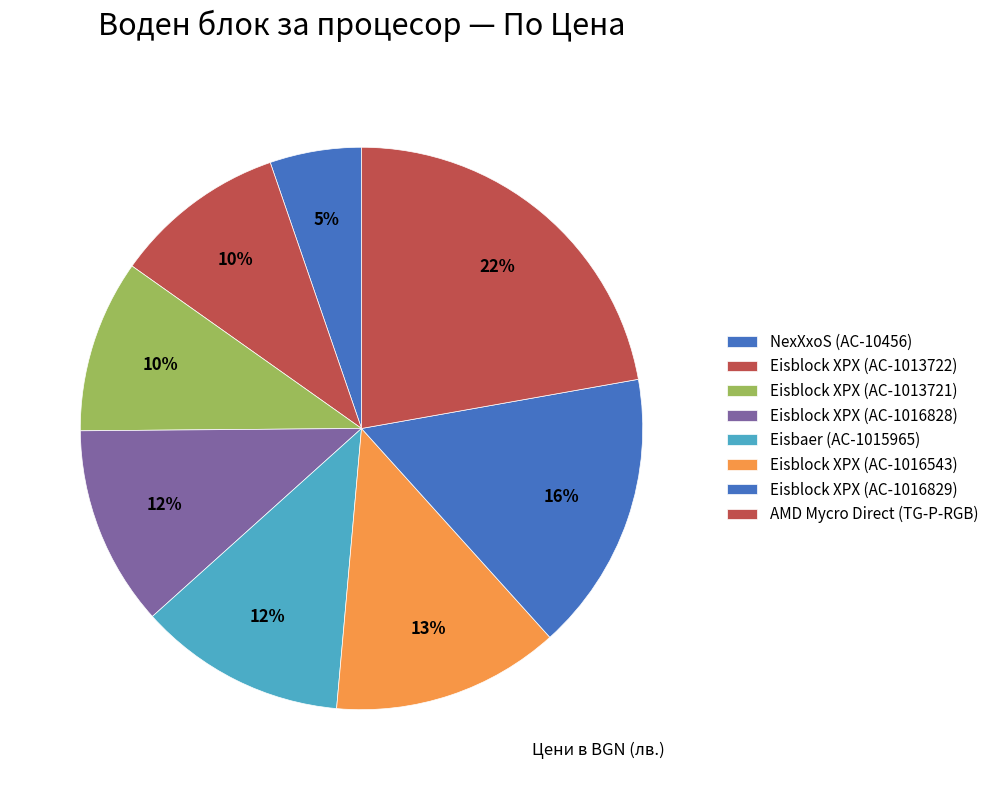

How many slices are in this pie chart?

8